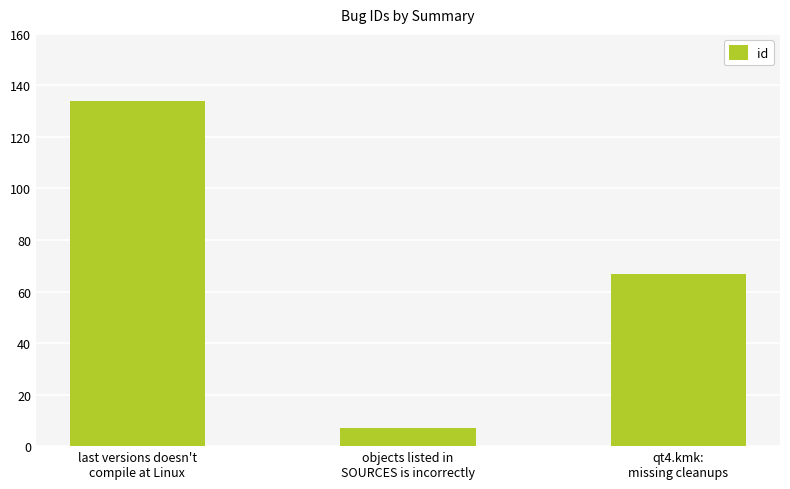

List the labels in order of value, smallest first.

objects listed in
SOURCES is incorrectly, qt4.kmk:
missing cleanups, last versions doesn't
compile at Linux